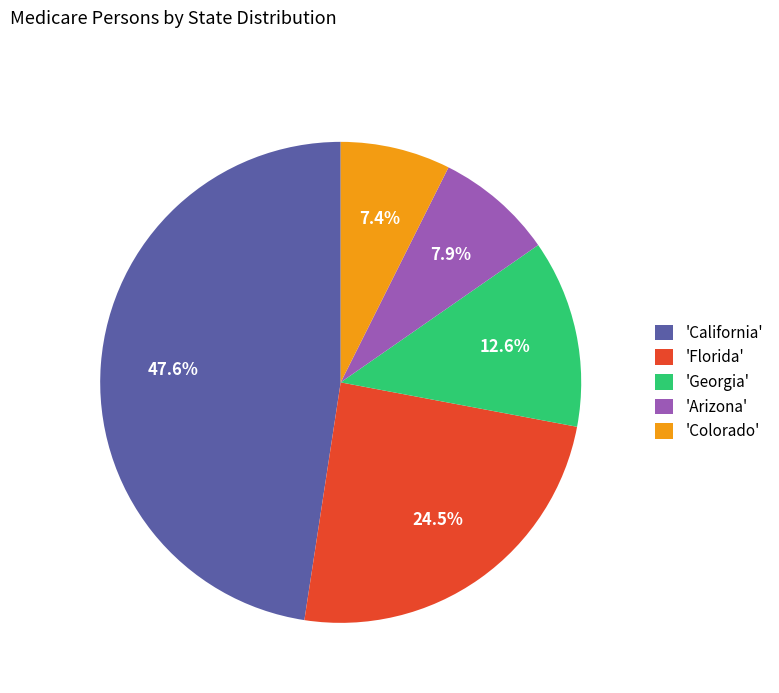

What is the ratio of the value at 'Florida' to the value at 'Colorado'?

3.3